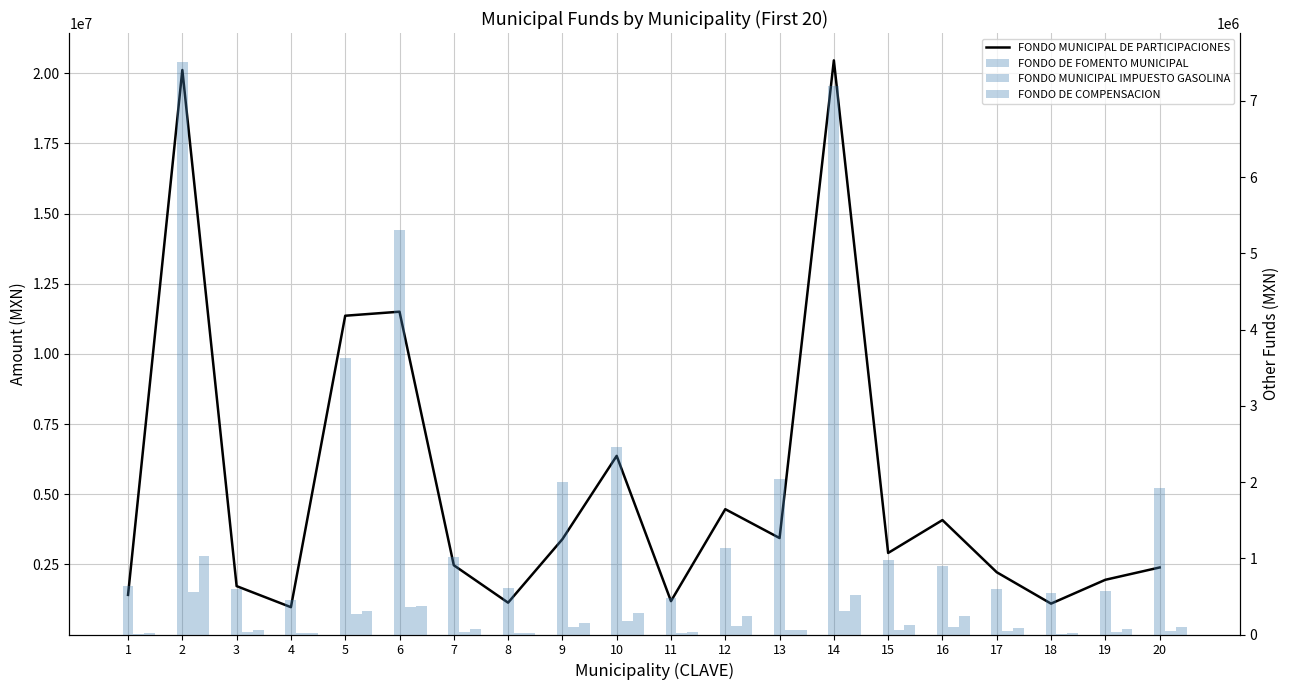

What is the maximum value for FONDO MUNICIPAL IMPUESTO GASOLINA?

552713.5